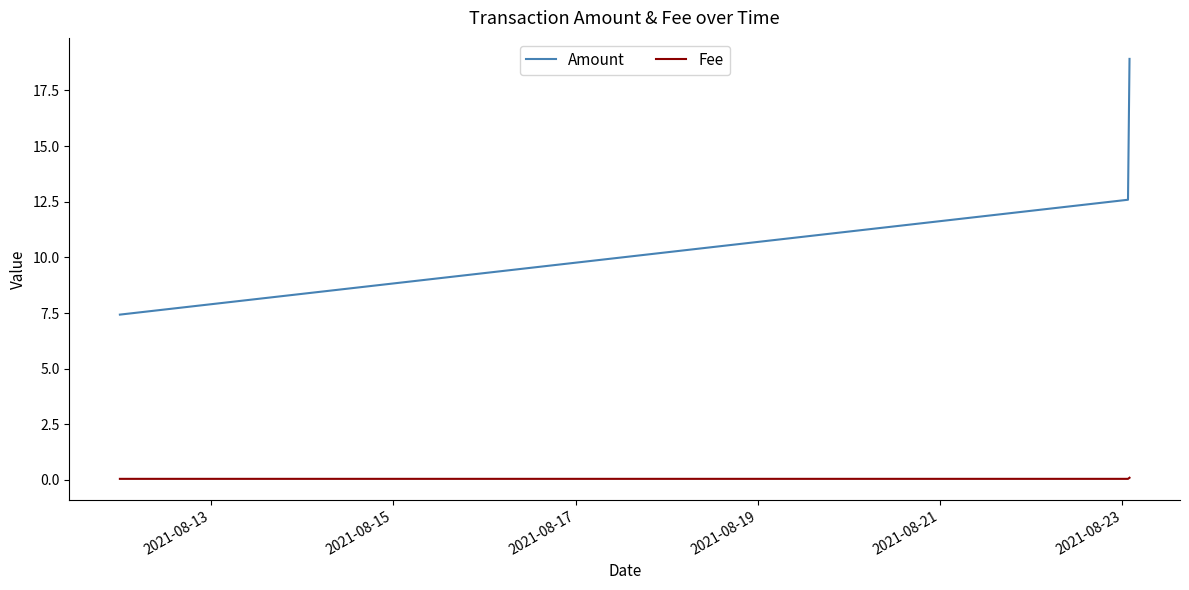

Which series has the widest spread of values?

Amount